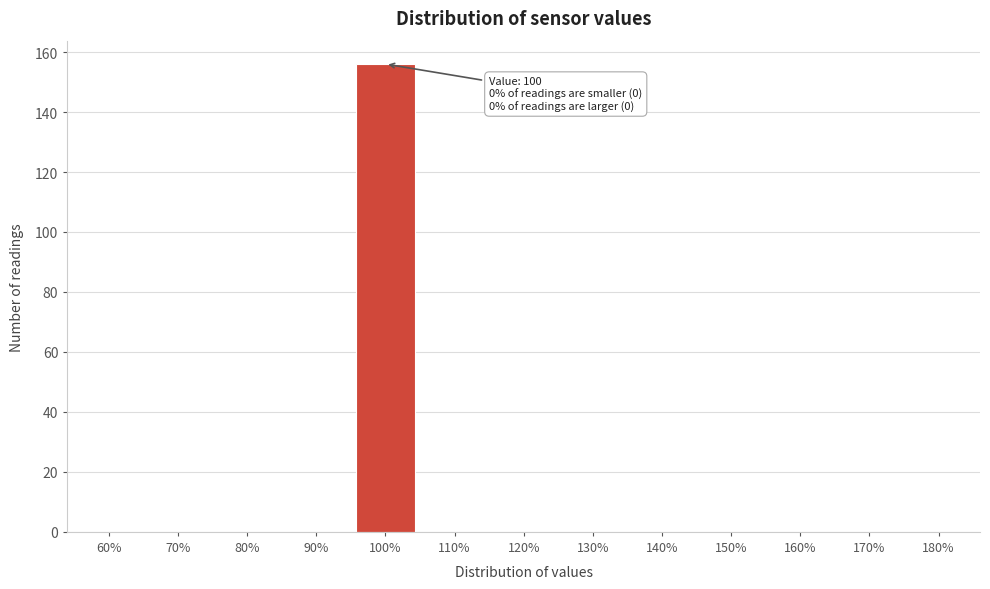

Reading right to left, extract all data points from this chart.

180%=0	170%=0	160%=0	150%=0	140%=0	130%=0	120%=0	110%=0	100%=156	90%=0	80%=0	70%=0	60%=0